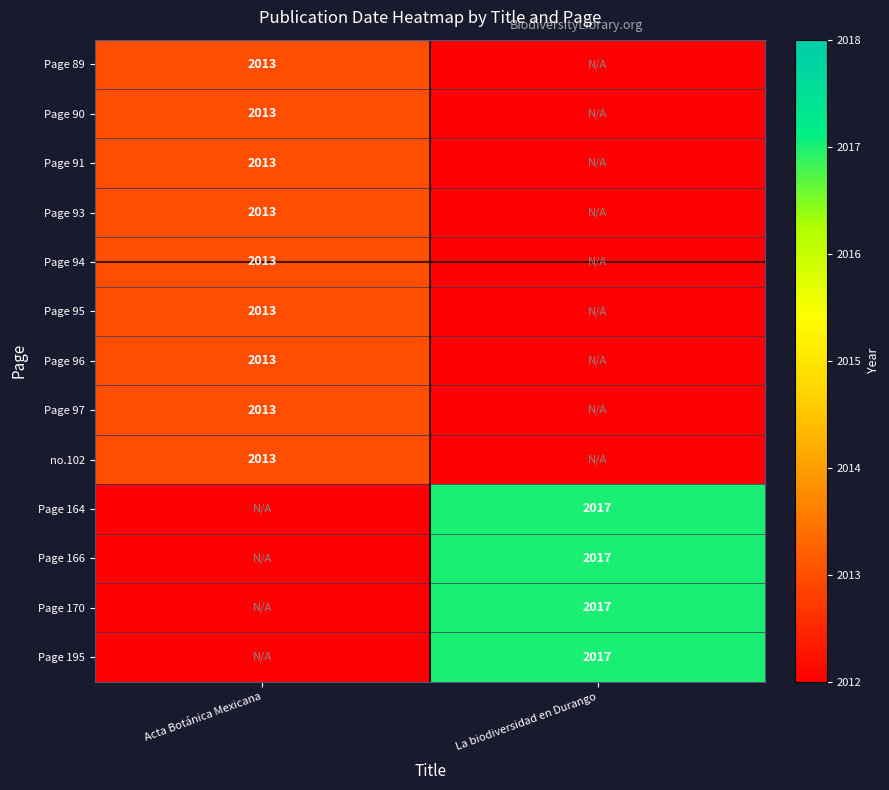

The value of Page 166 at La biodiversidad en Durango is 757. True or false?

False